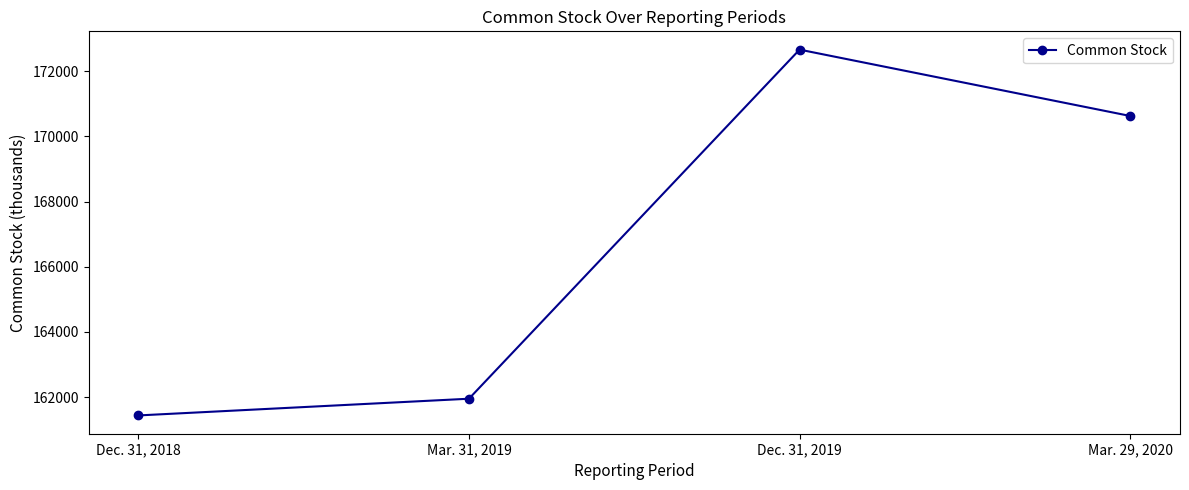

True or false: there are more than 0 points higher than both neighbors.

True